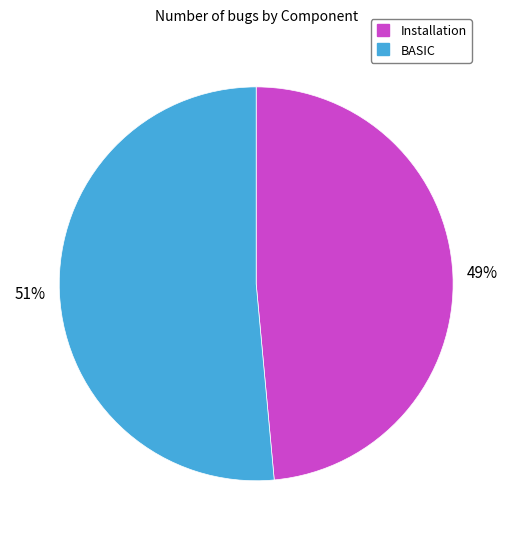

The BASIC slice represents 43% of the pie. True or false?

False